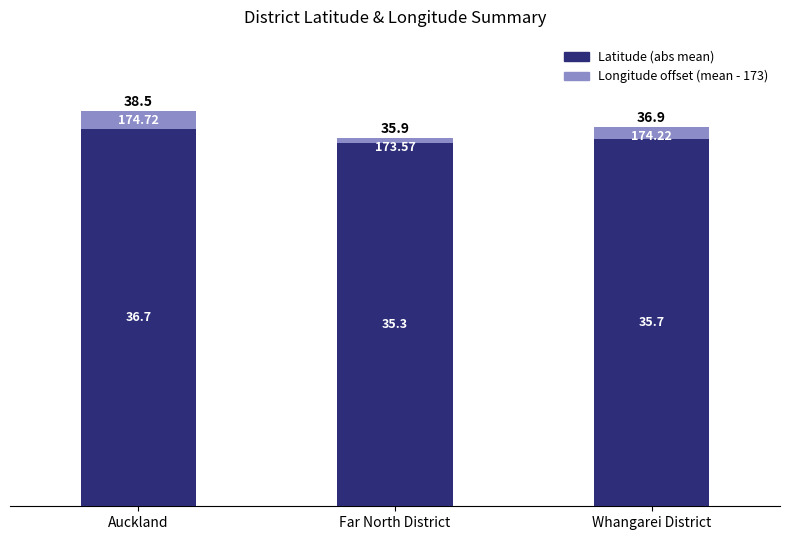

What are all the series names shown in the legend?

Latitude (abs mean), Longitude offset (mean - 173)